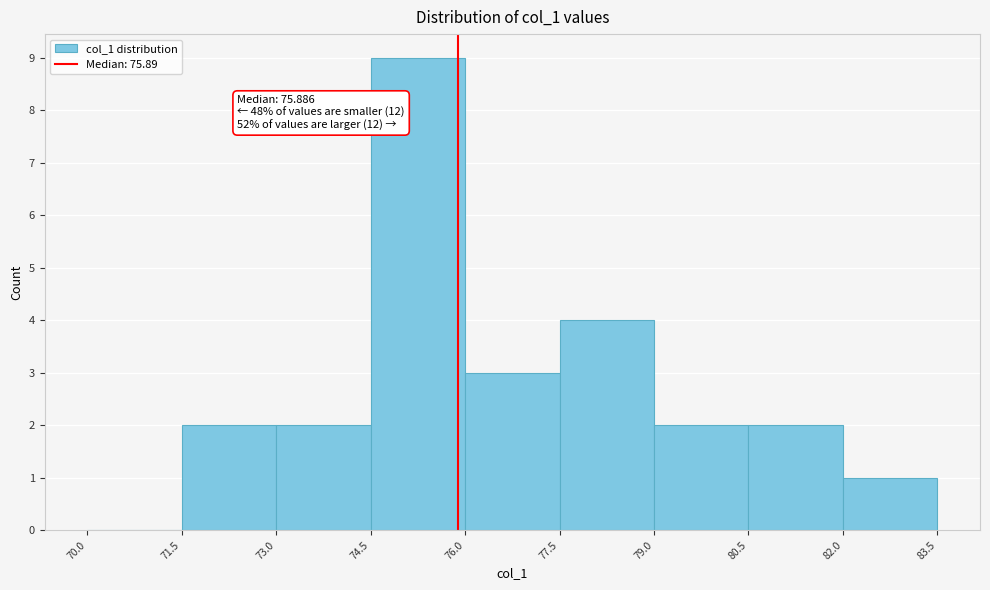

Over which range of the x-axis is the bar tallest?

74.5 to 76.0